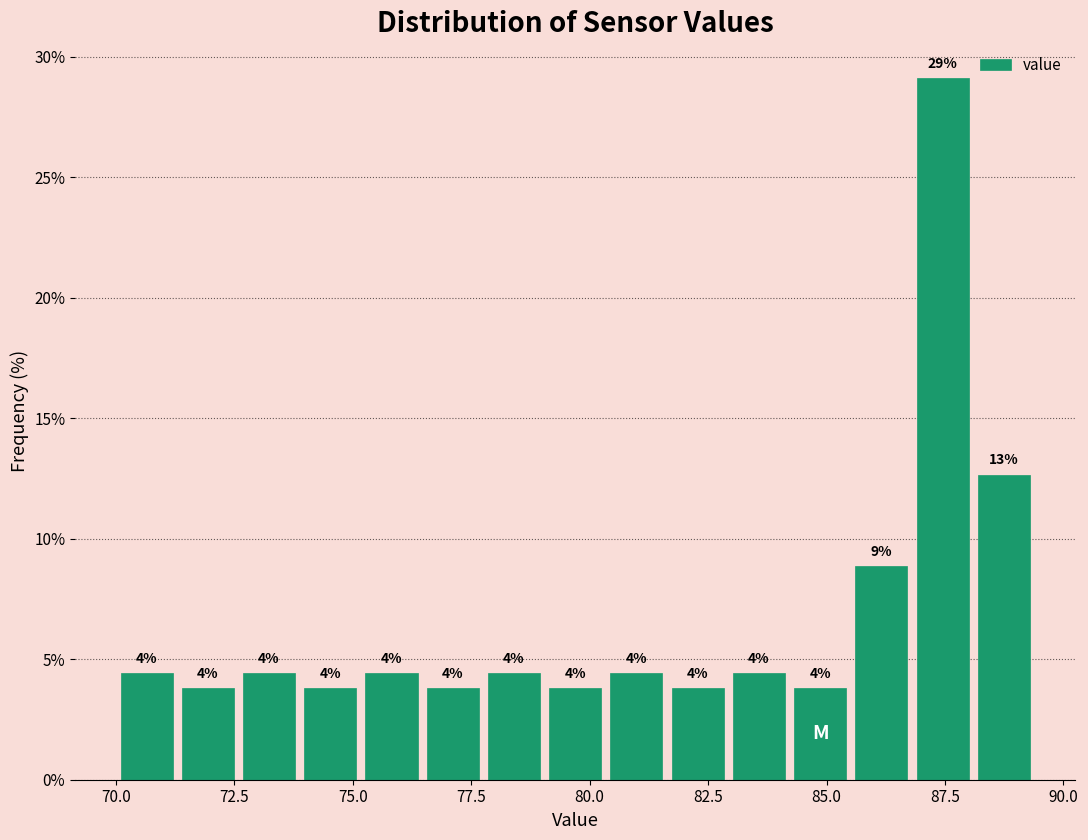

Read against the x-axis, roughly where is the centre of the tallest bar?

87.5